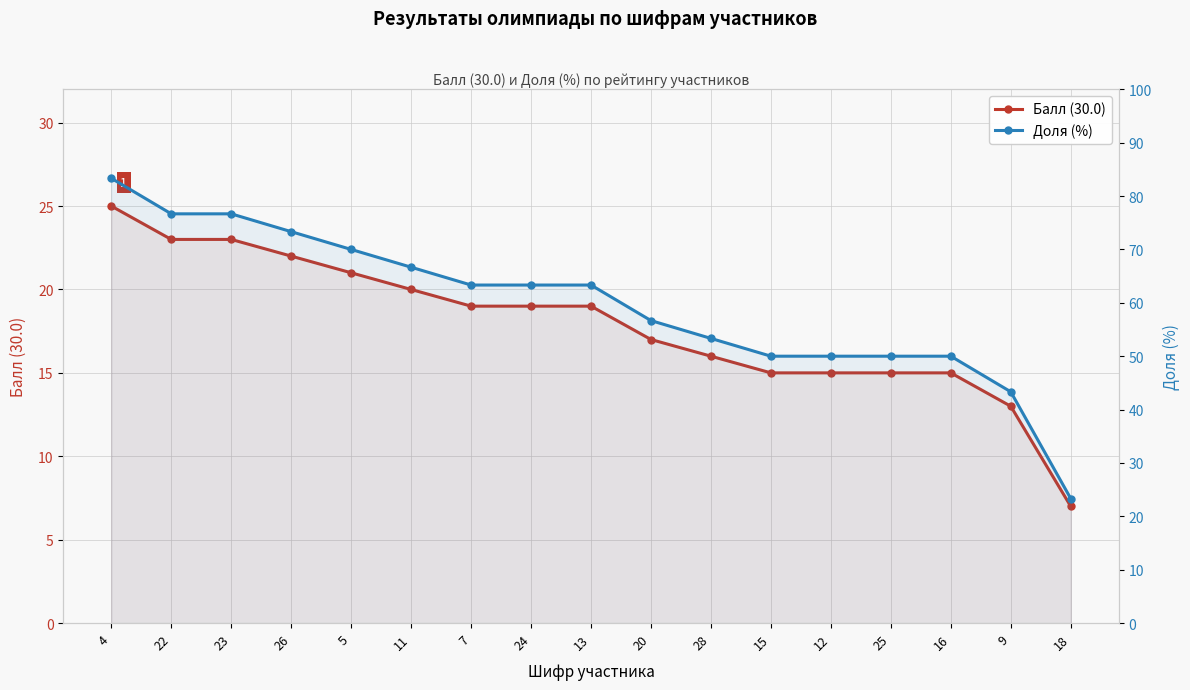

Which series has the largest total across all categories?

Доля (%)